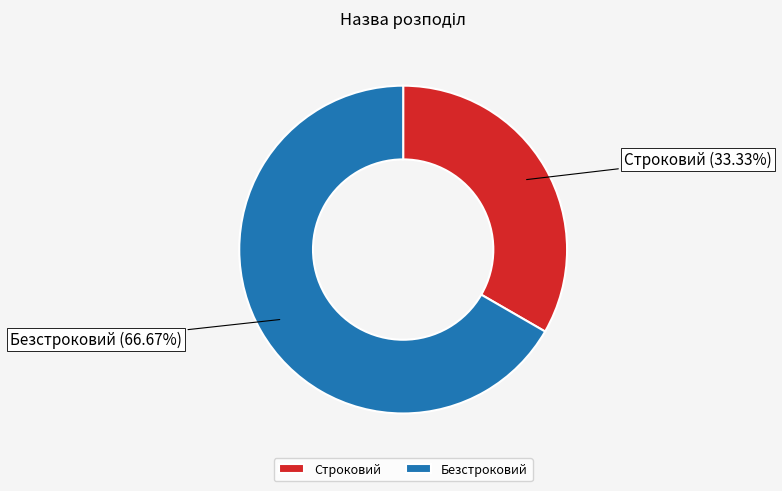

Between Строковий and Безстроковий, which is larger?

Безстроковий